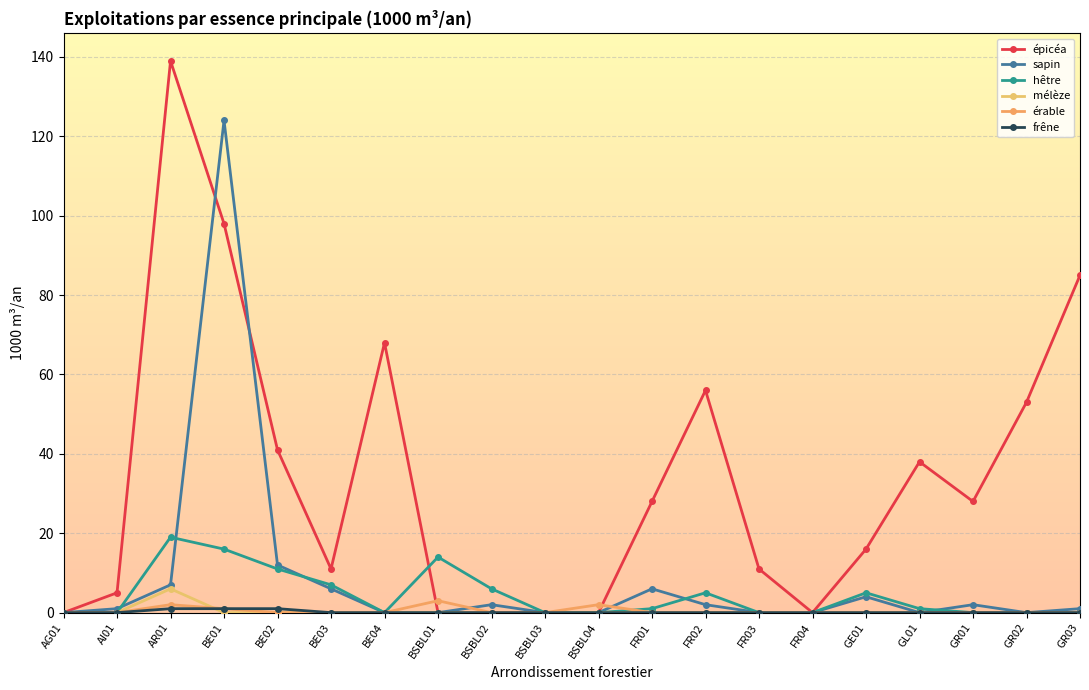

Rank the series at FR02 from highest to lowest value.

épicéa, hêtre, sapin, mélèze, érable, frêne